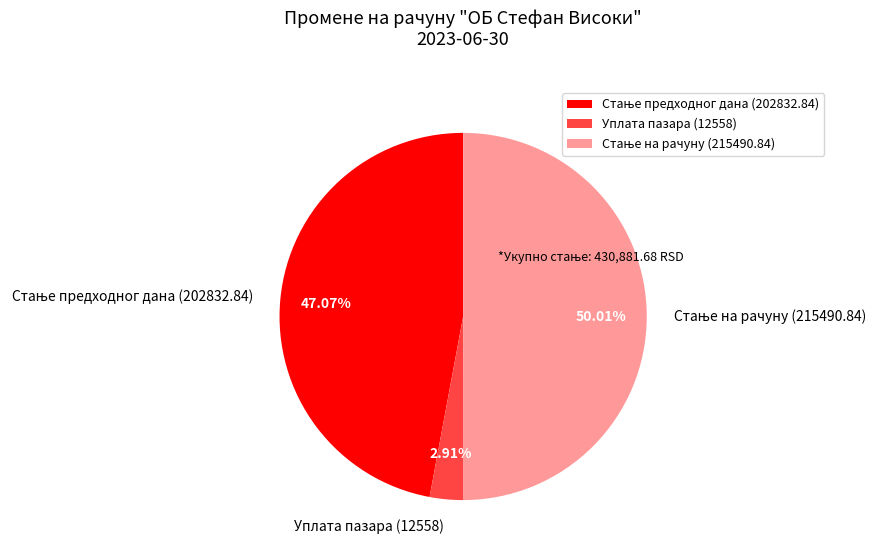

Is Уплата пазара (12558) the majority of the pie?

No